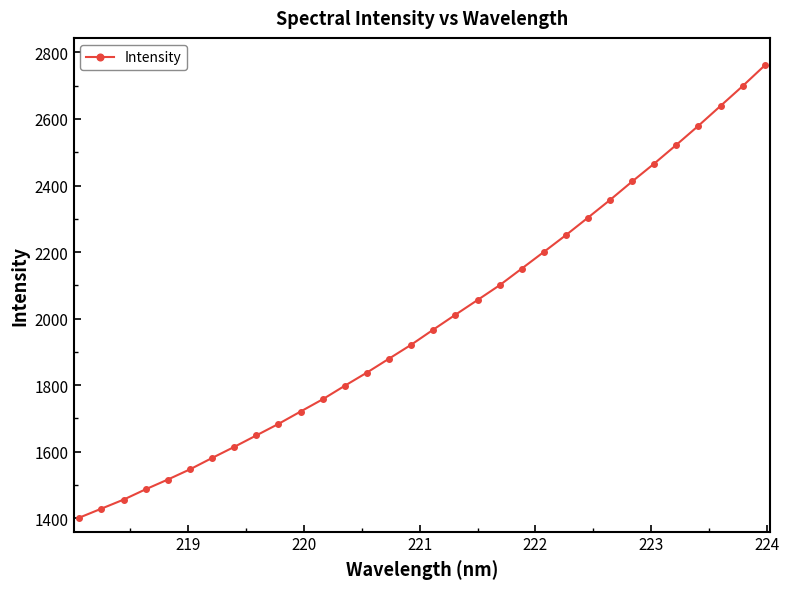

True or false: there are more than 2 points higher than both neighbors.

False